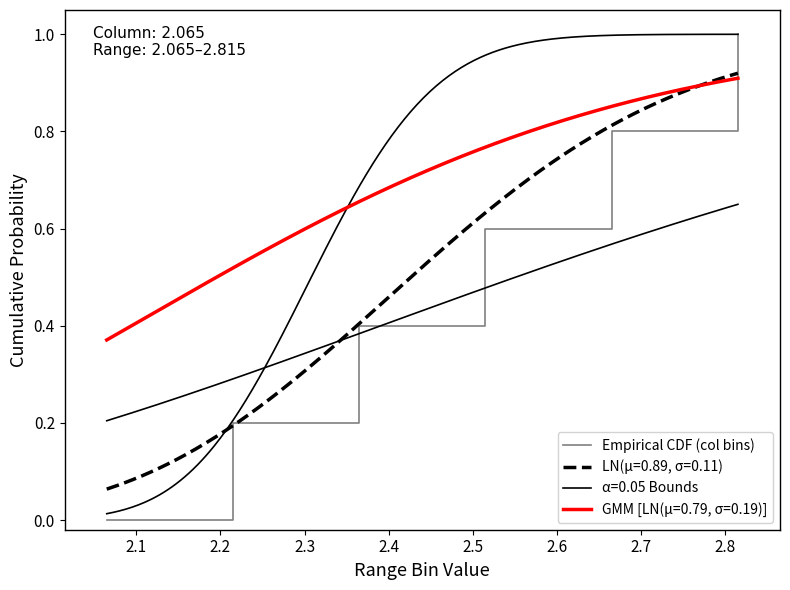

The chart shows a value of 0.3 at 2.4. True or false?

False